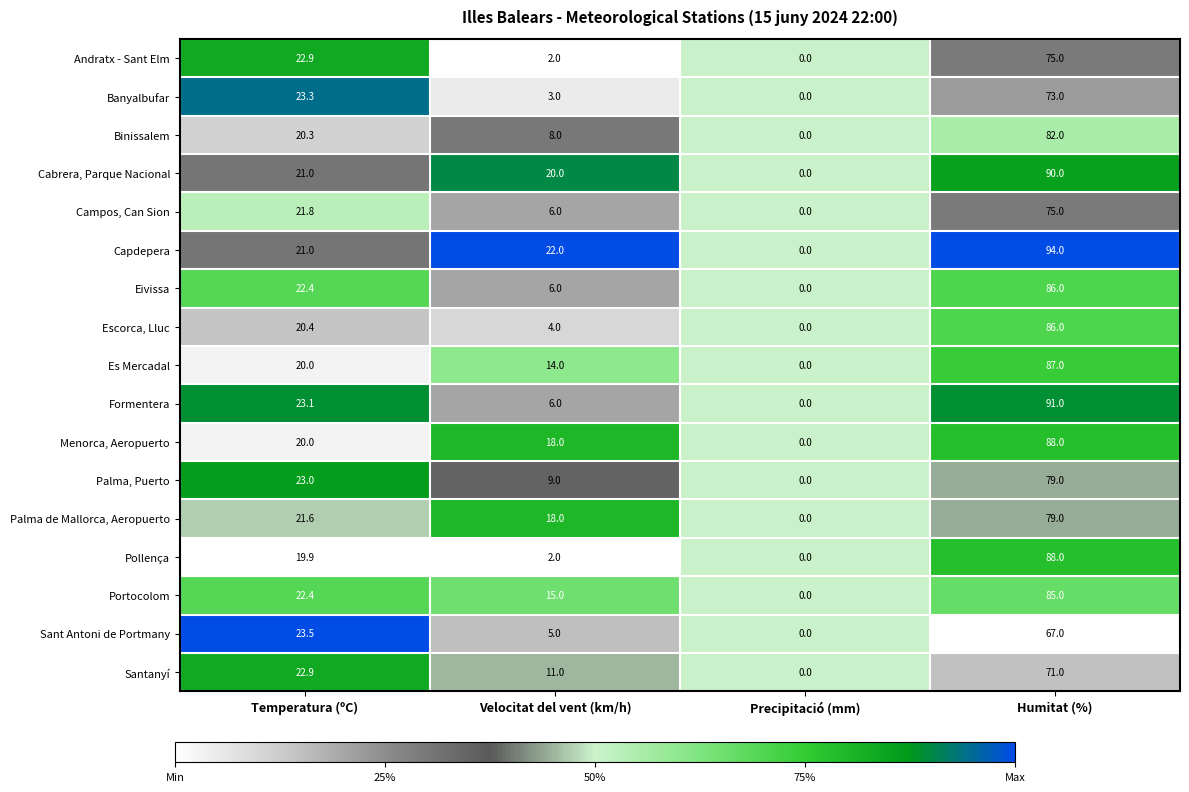

Which series has the largest range (max minus min)?

Capdepera